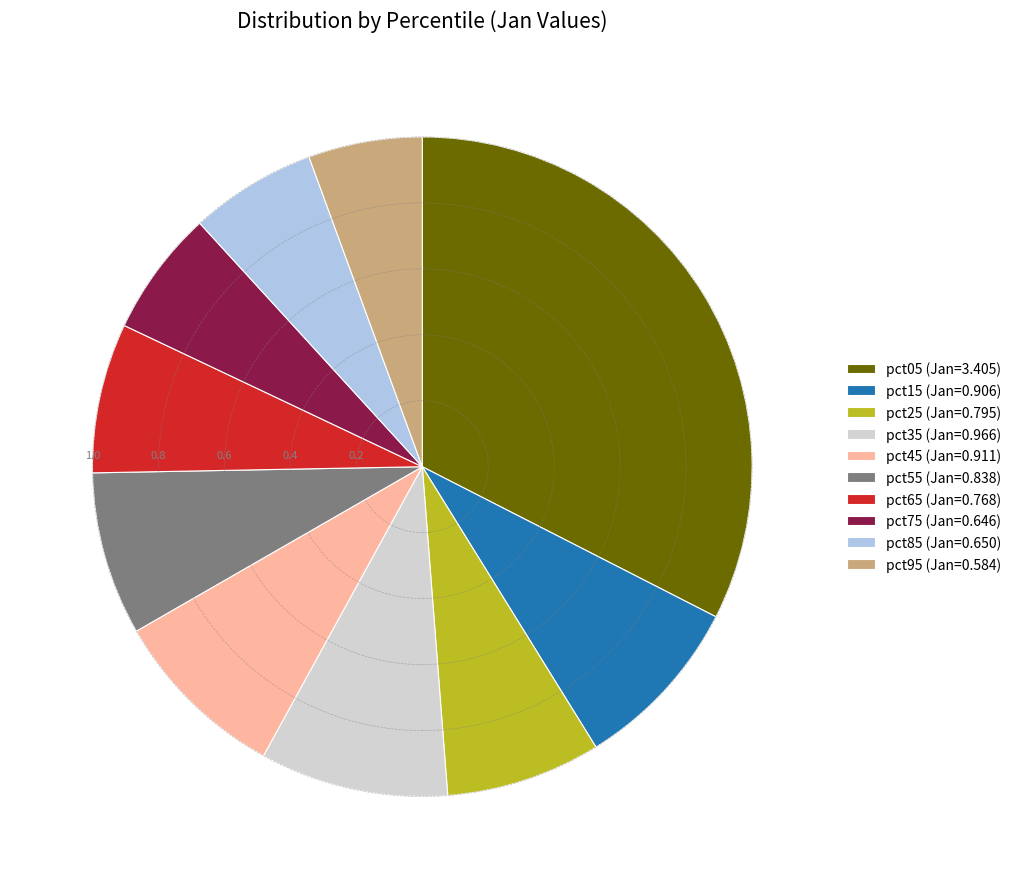

Between pct15 (Jan=0.906) and pct75 (Jan=0.646), which is larger?

pct15 (Jan=0.906)